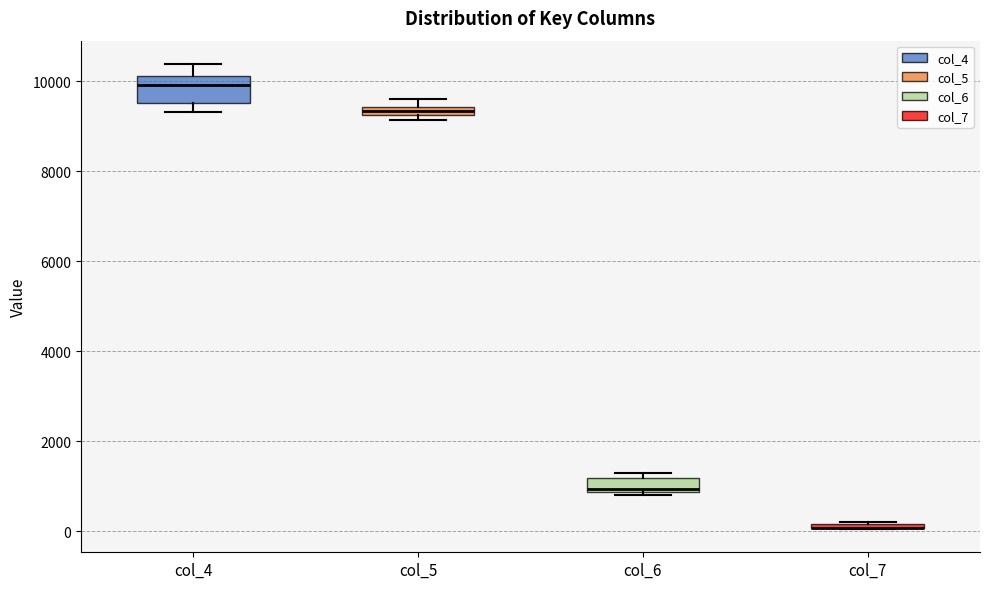

Which box is the tallest, from its lower edge to its upper edge?

col_4